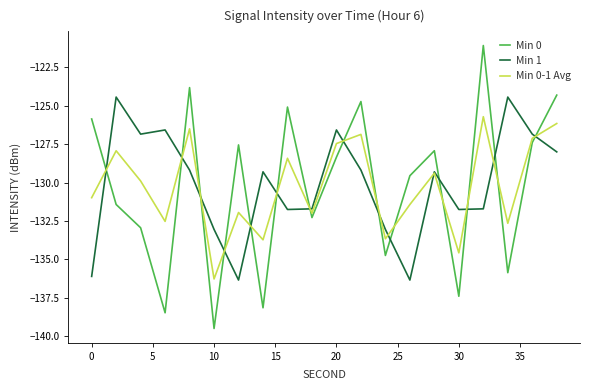

List the series in order of their peak value, lowest first.

Min 0-1 Avg, Min 1, Min 0